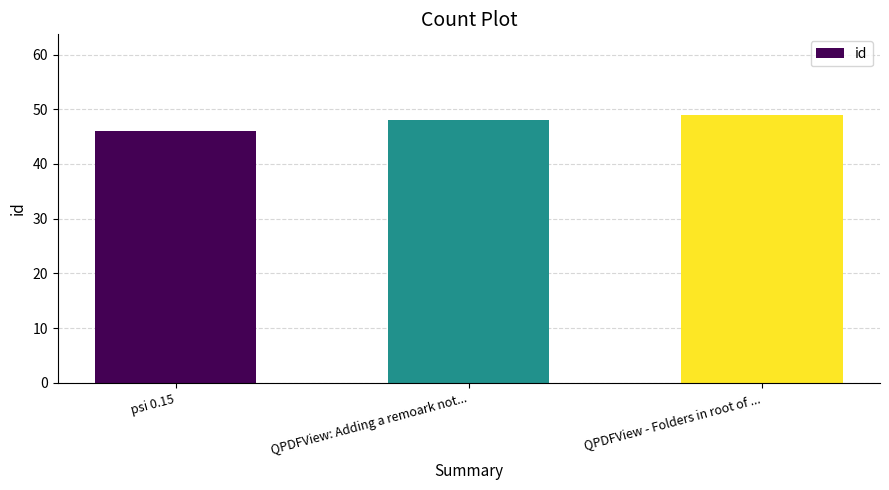

What is the minimum value shown in the chart?

46